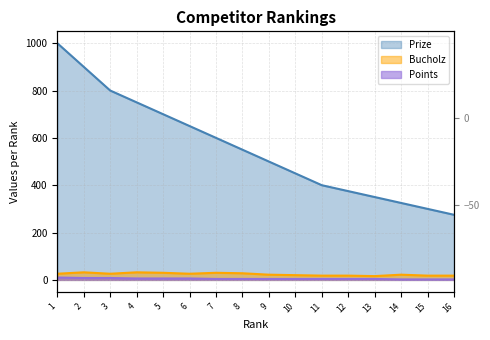

What is the sum of the Points values at 2 and 9?

12